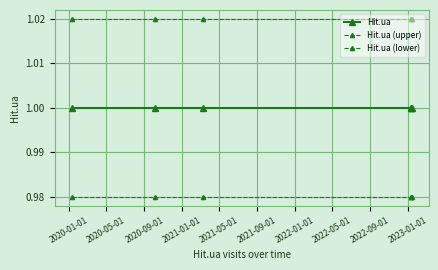

List the series in order of their overall mean, lowest first.

Hit.ua (lower), Hit.ua, Hit.ua (upper)